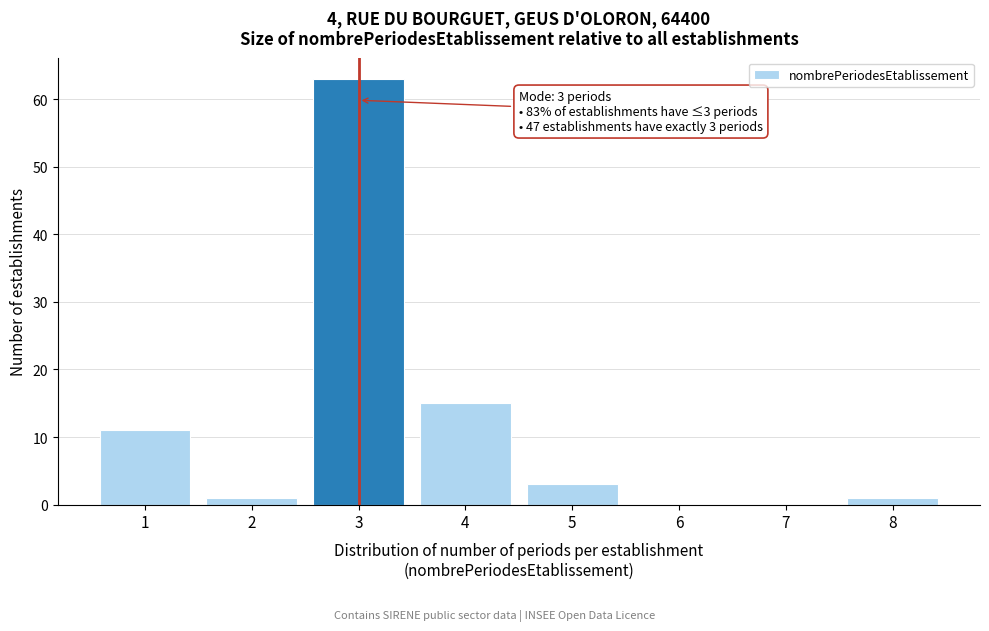

Reading left to right, transcribe all the data shown in this chart.

1=11	2=1	3=63	4=15	5=3	6=0	7=0	8=1